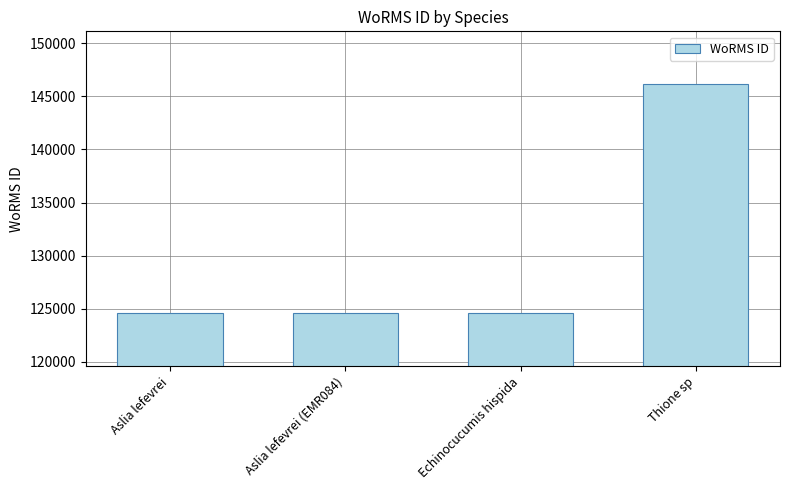

What is the difference between the maximum and minimum values?

21523